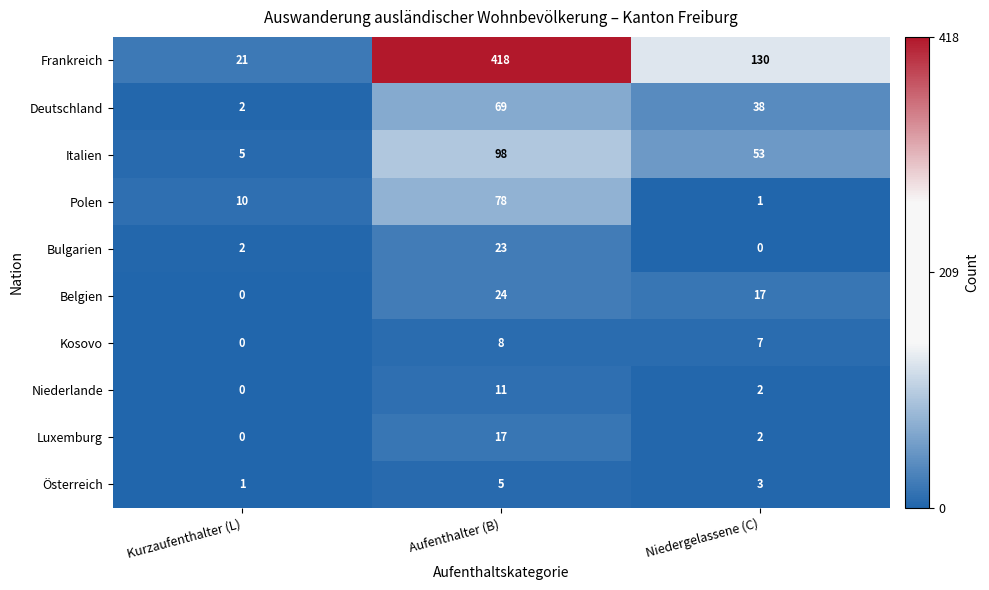

Reading left to right, extract all data points from this chart.

Frankreich: Kurzaufenthalter (L)=21	Aufenthalter (B)=418	Niedergelassene (C)=130
Deutschland: Kurzaufenthalter (L)=2	Aufenthalter (B)=69	Niedergelassene (C)=38
Italien: Kurzaufenthalter (L)=5	Aufenthalter (B)=98	Niedergelassene (C)=53
Polen: Kurzaufenthalter (L)=10	Aufenthalter (B)=78	Niedergelassene (C)=1
Bulgarien: Kurzaufenthalter (L)=2	Aufenthalter (B)=23	Niedergelassene (C)=0
Belgien: Kurzaufenthalter (L)=0	Aufenthalter (B)=24	Niedergelassene (C)=17
Kosovo: Kurzaufenthalter (L)=0	Aufenthalter (B)=8	Niedergelassene (C)=7
Niederlande: Kurzaufenthalter (L)=0	Aufenthalter (B)=11	Niedergelassene (C)=2
Luxemburg: Kurzaufenthalter (L)=0	Aufenthalter (B)=17	Niedergelassene (C)=2
Österreich: Kurzaufenthalter (L)=1	Aufenthalter (B)=5	Niedergelassene (C)=3